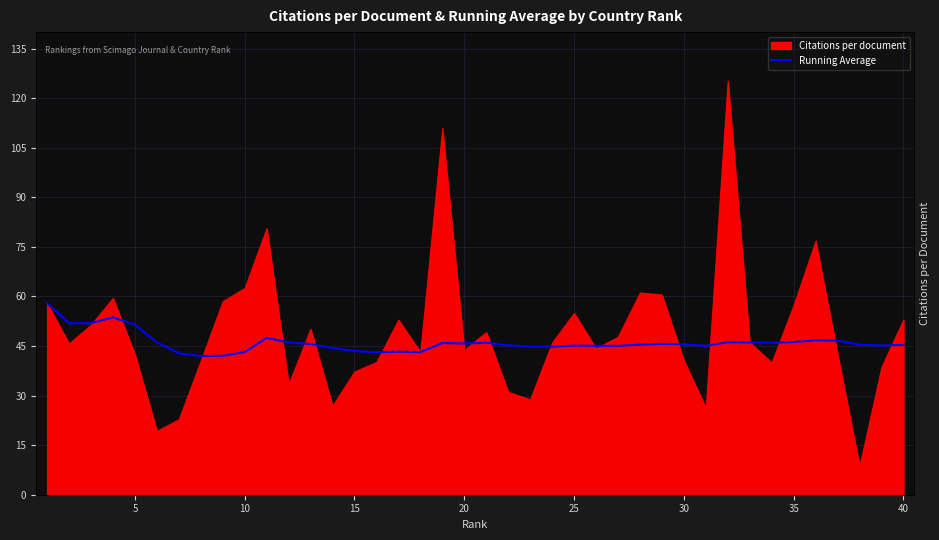

How many lines are shown in the chart?

1